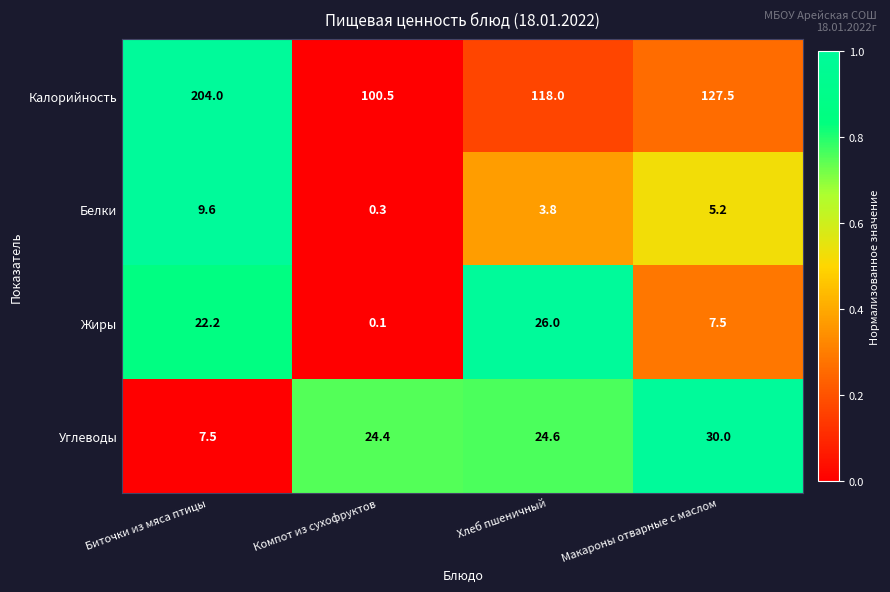

True or false: Углеводы has a value of 19.6 at Макароны отварные с маслом.

False